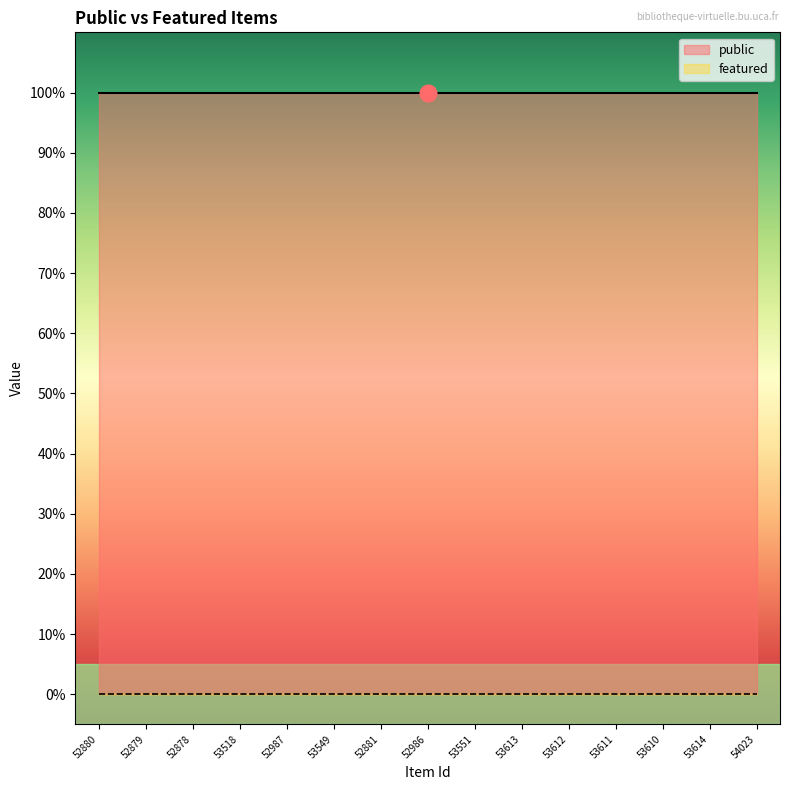

Is the value of public at 53613 greater than the value of featured at 53549?

Yes